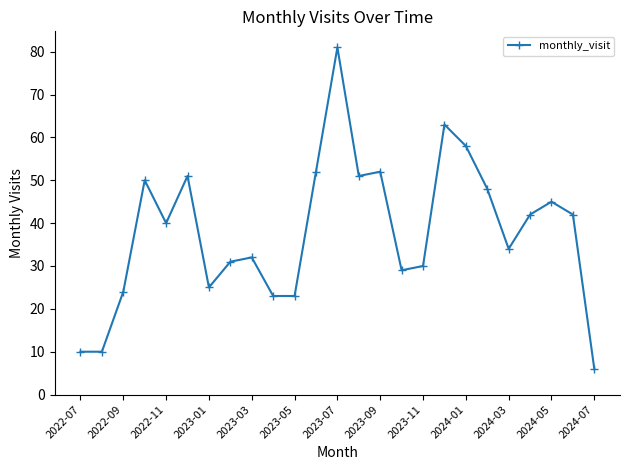

What is the greatest value displayed?

81